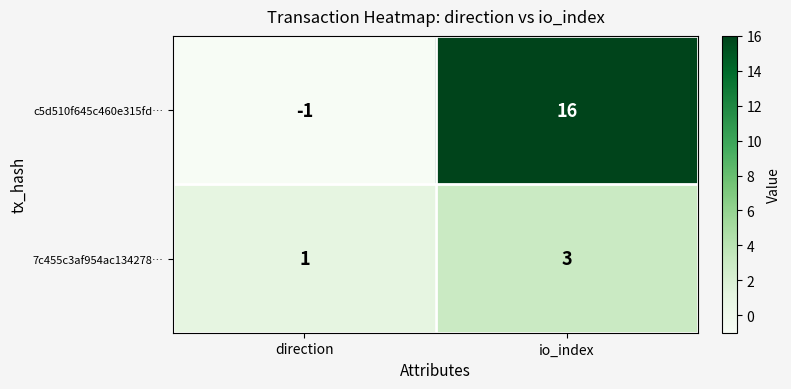

What is the spread (max minus min) of values at io_index?

13